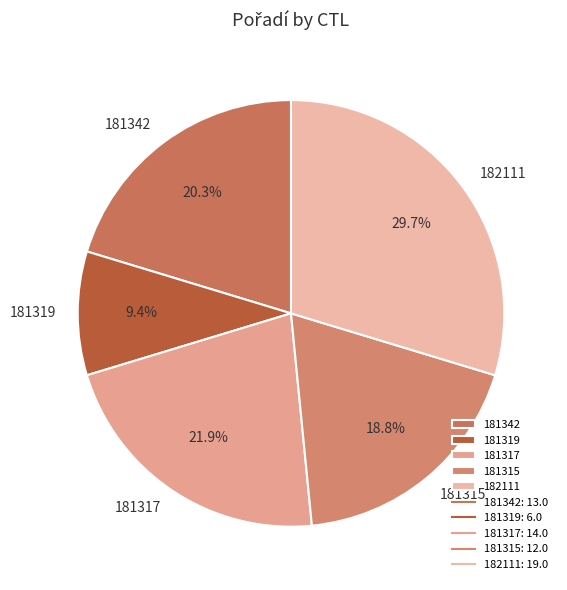

How many slices are in this pie chart?

5